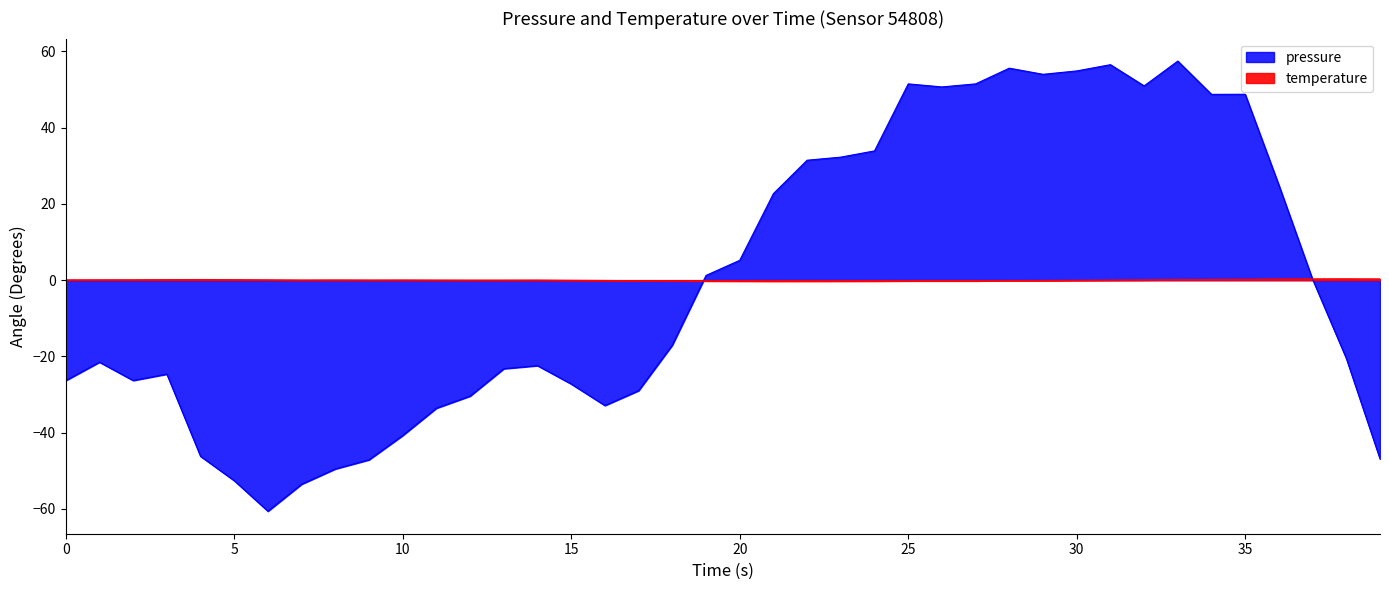

Does the chart have visible grid lines?

No